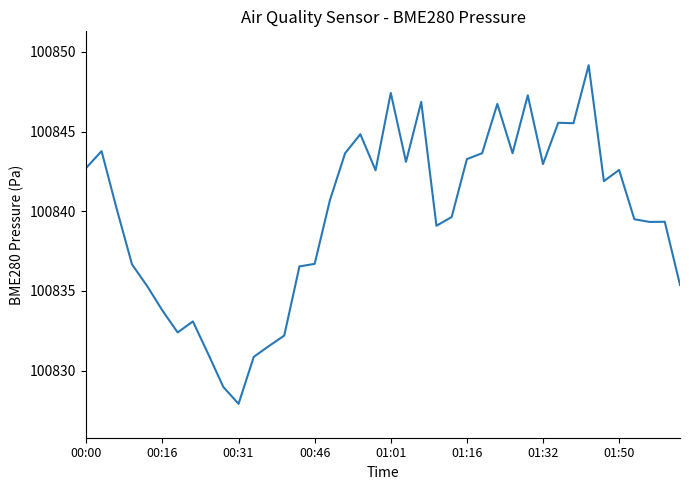

What is the smallest value displayed?

100827.9